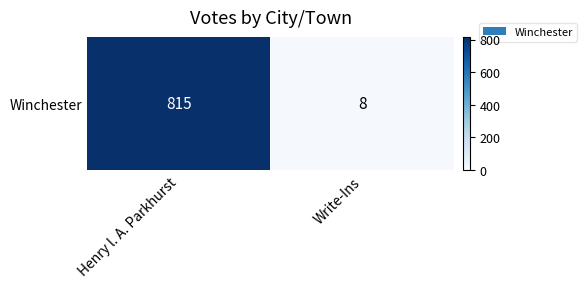

How many data points are less than 815?

1